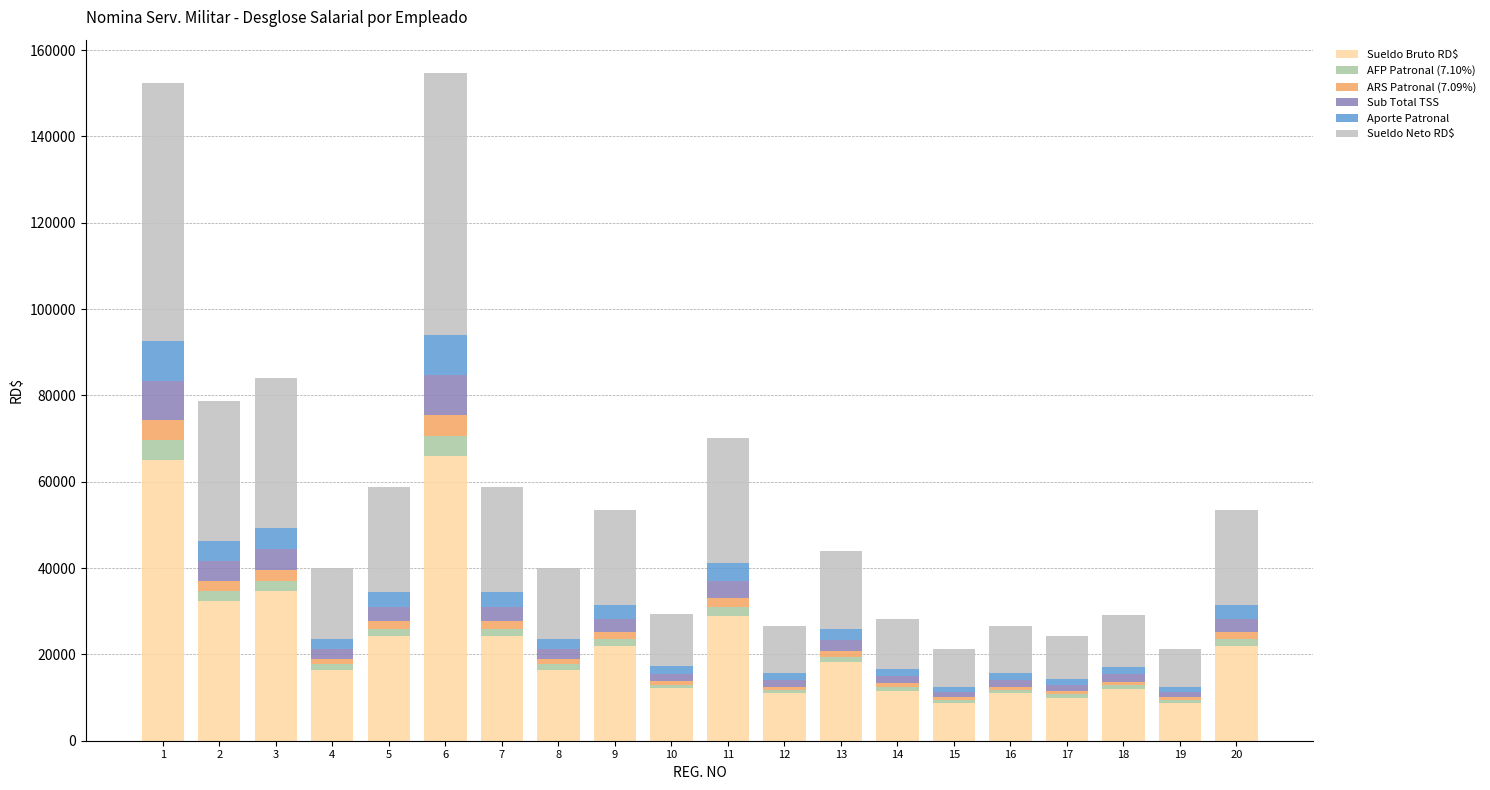

How many categories are shown in the chart?

20